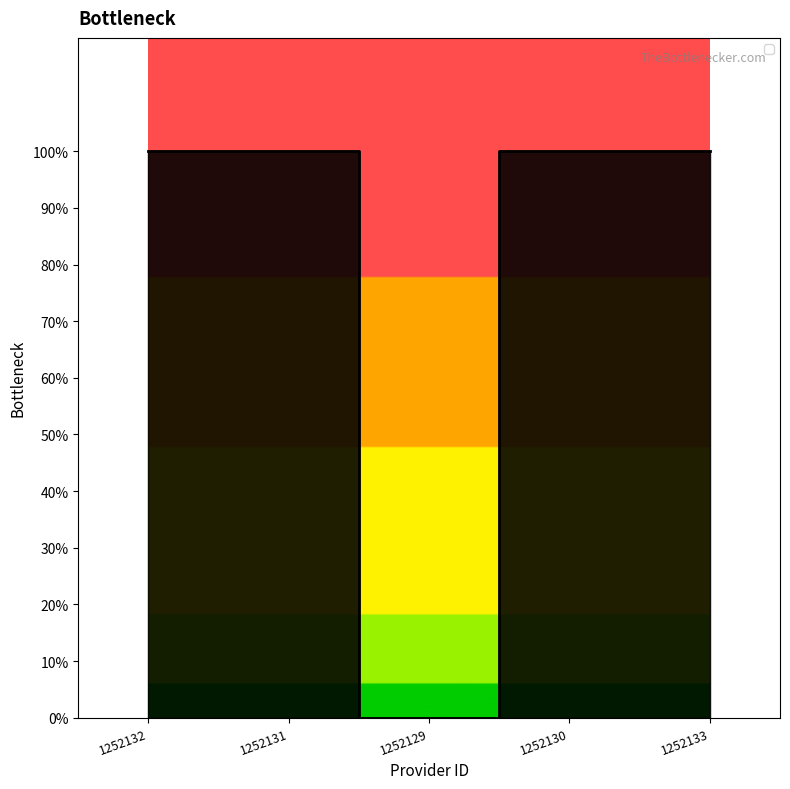

At which category does the chart reach its minimum across all series?

1252129